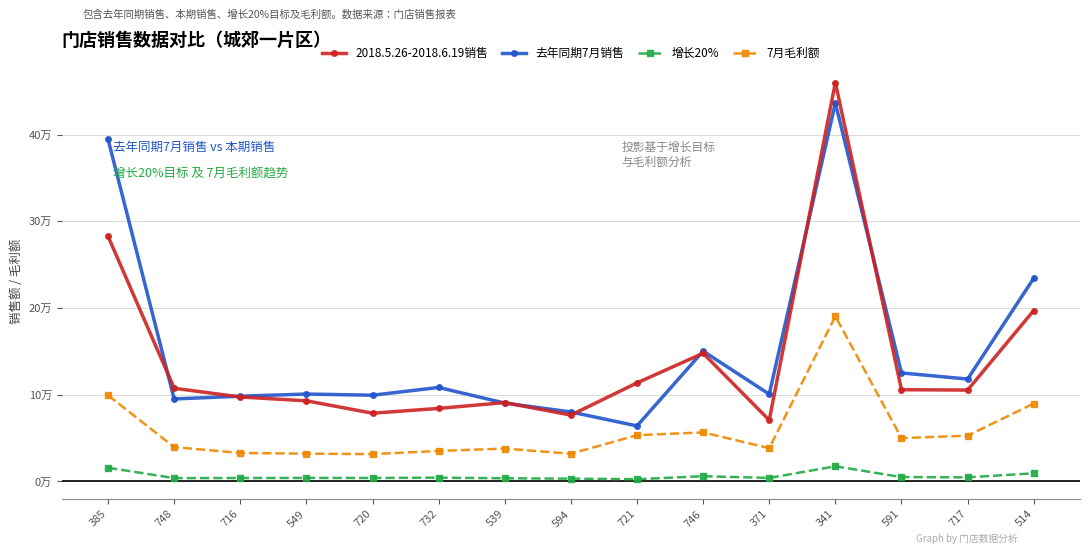

True or false: 7月毛利额 and 2018.5.26-2018.6.19销售 cross at least once.

False